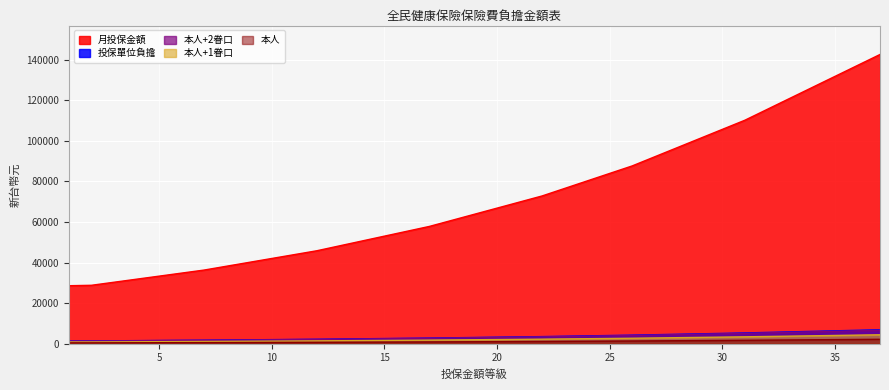

Does the chart display data point markers on the line(s)?

No